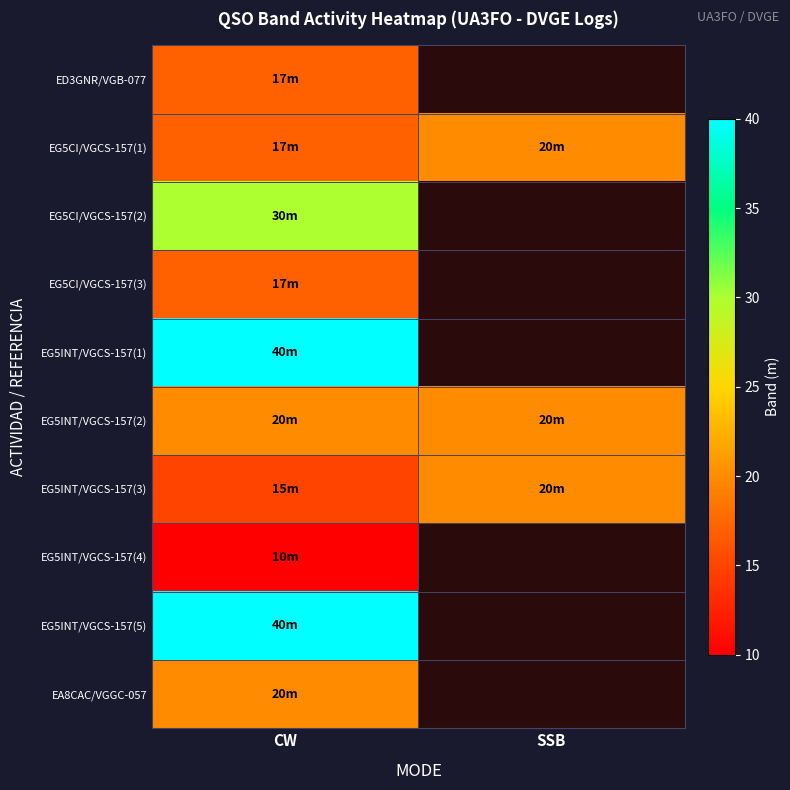

At which category is the sum across all series the highest?

CW